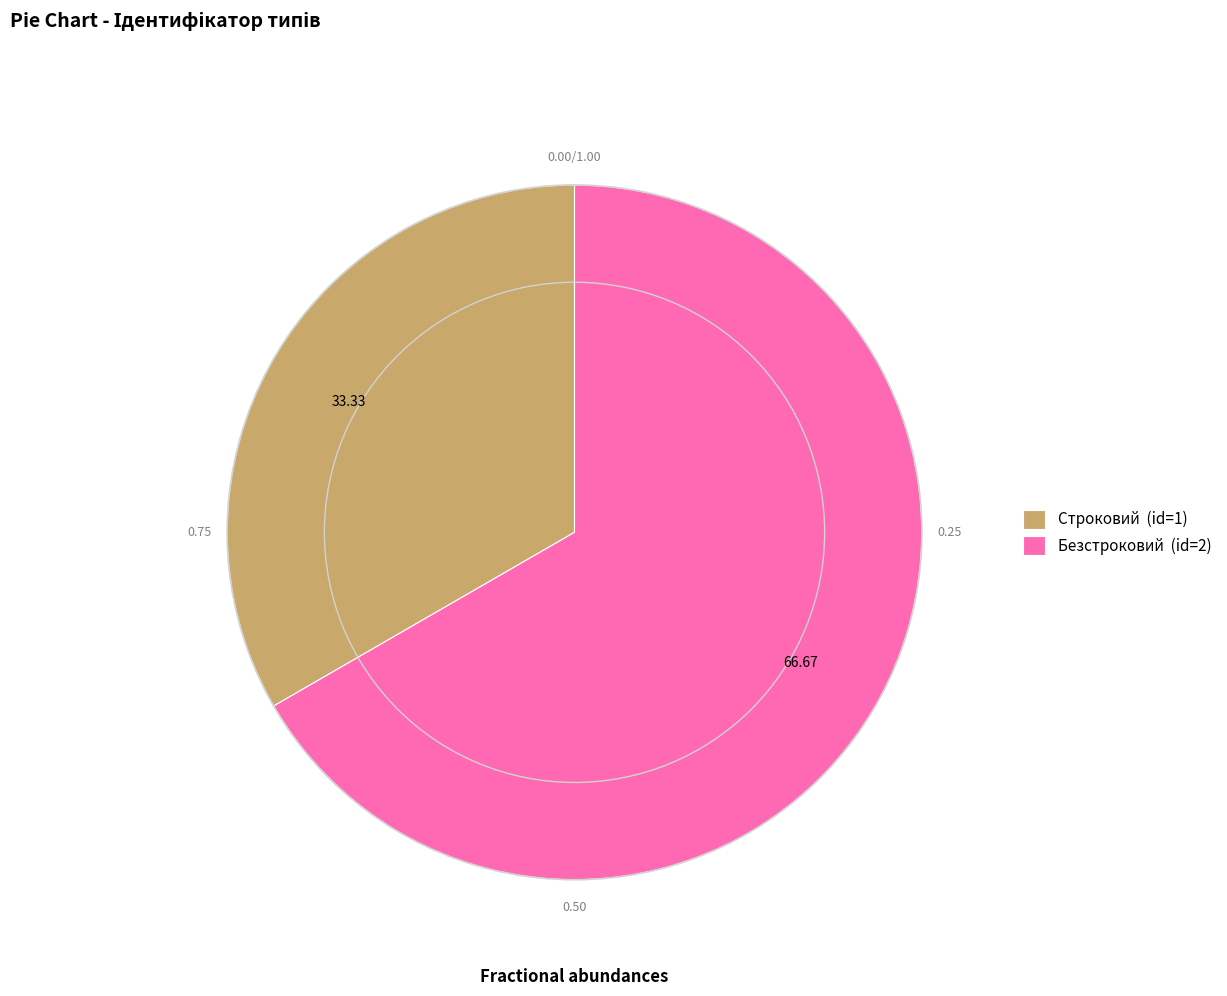

Which has a higher value, Строковий (id=1) or Безстроковий (id=2)?

Безстроковий (id=2)